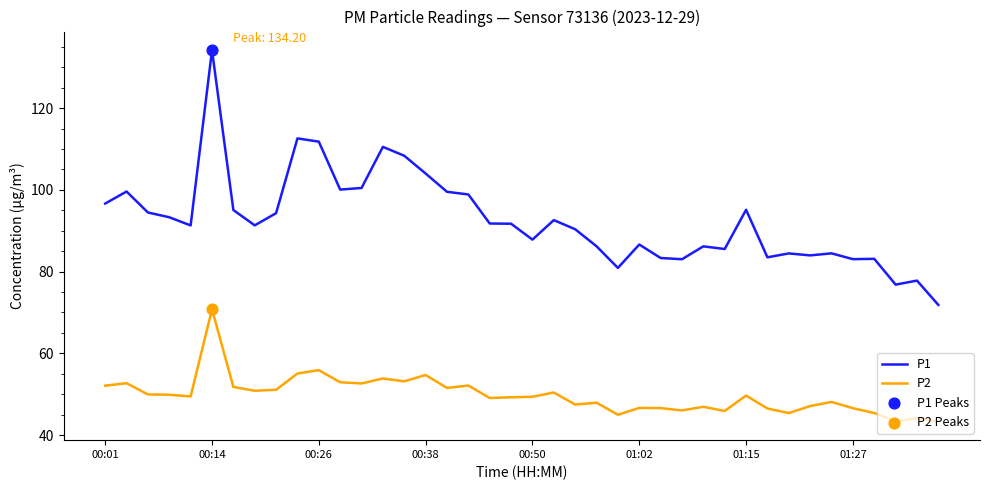

Which series has the largest total across all categories?

P1